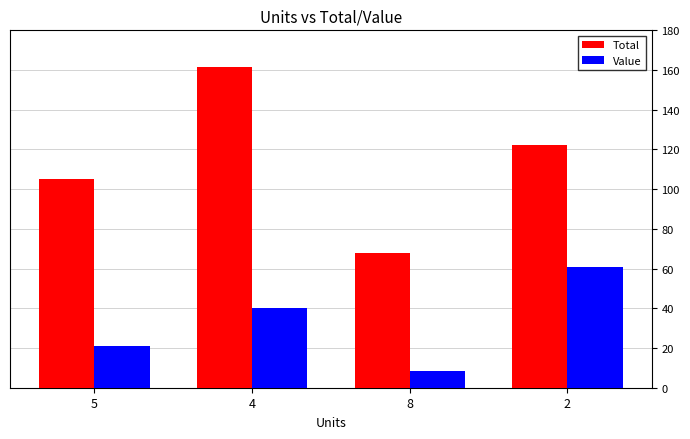

Reading right to left, transcribe all the data shown in this chart.

Total: 122.1	67.9	161.5	105.2
Value: 61.0	8.5	40.4	21.0